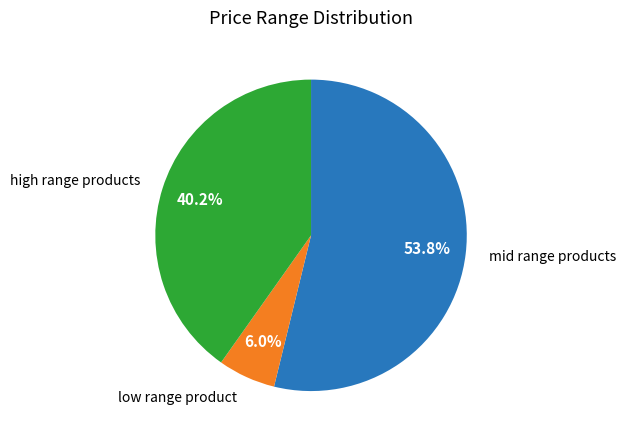

Is there a majority slice in this chart?

Yes